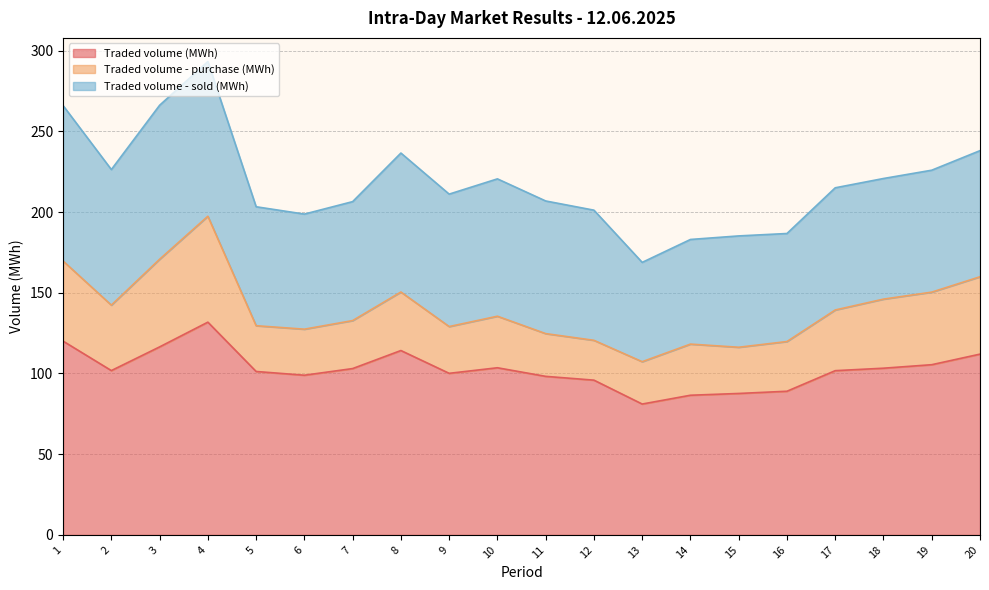

Which series has the largest total across all categories?

Traded volume (MWh)